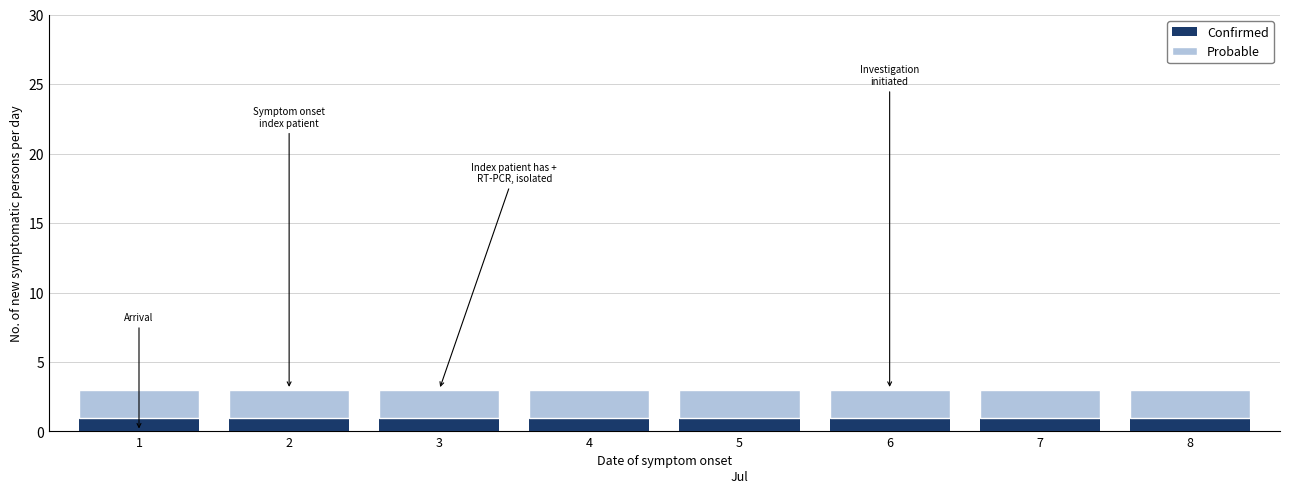

The value of Confirmed at 6 is 2. True or false?

False